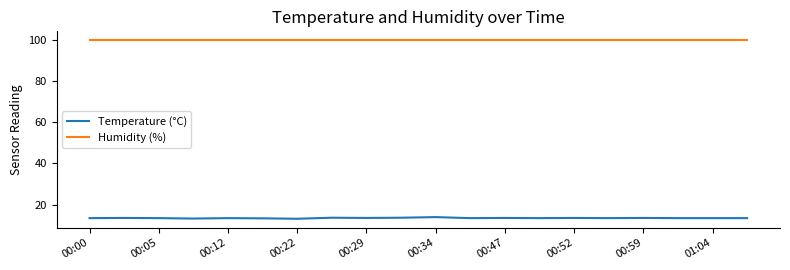

Which series has the largest range (max minus min)?

Temperature (°C)